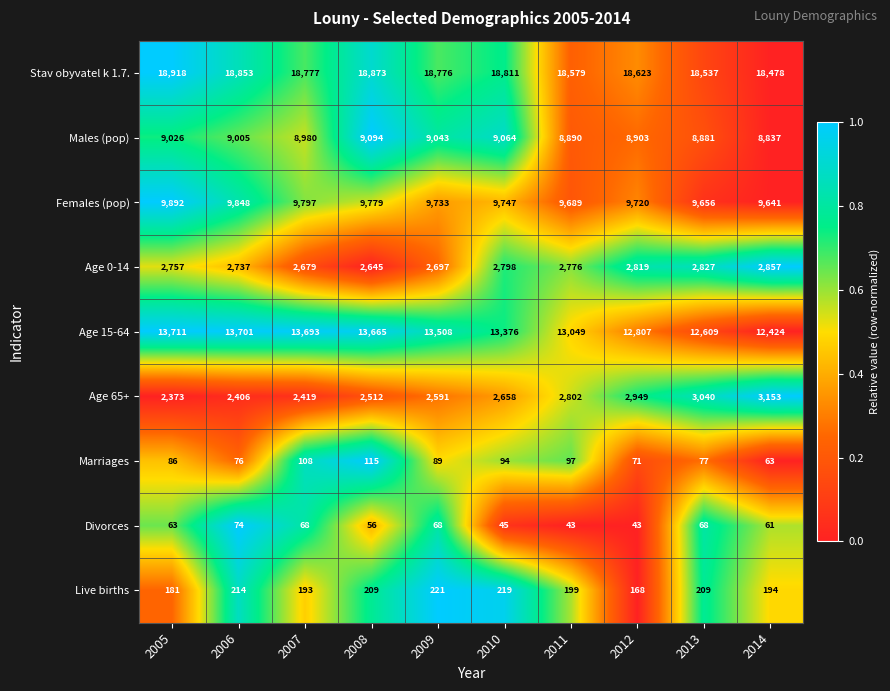

Which series has the largest total across all categories?

Stav obyvatel k 1.7.